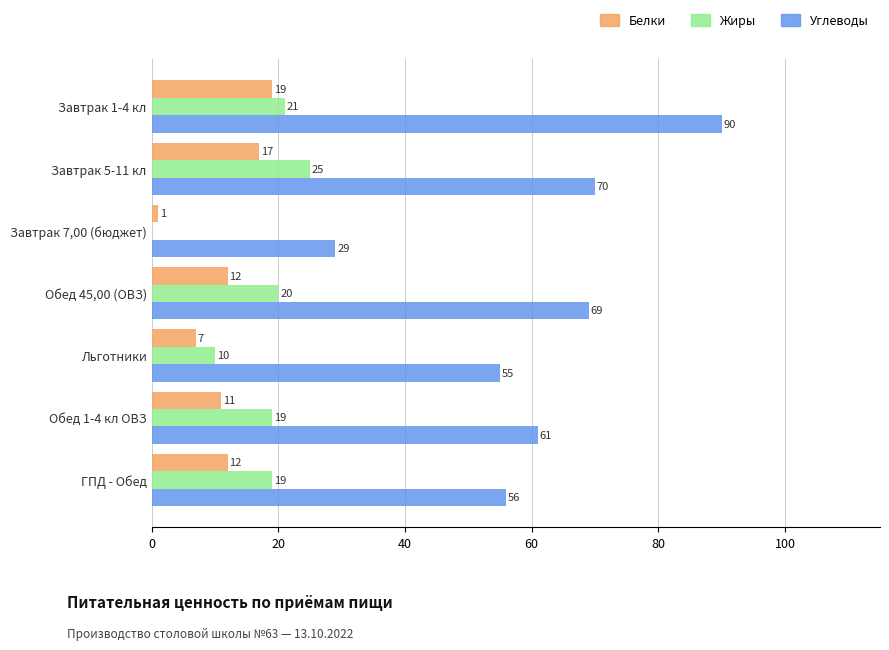

Which series has the widest spread of values?

Углеводы